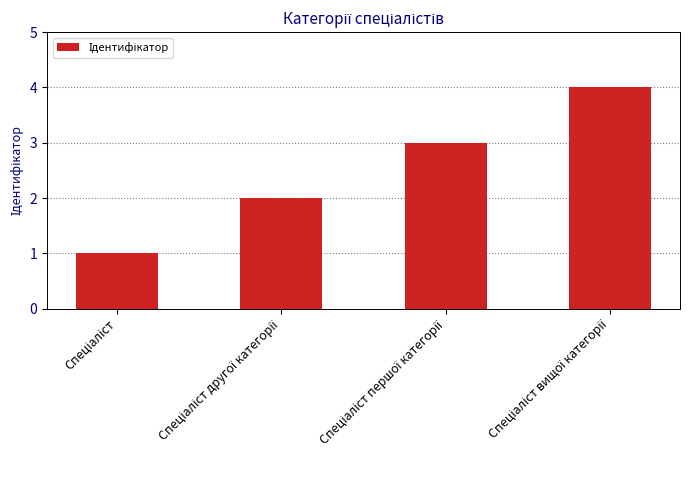

What is the greatest value displayed?

4